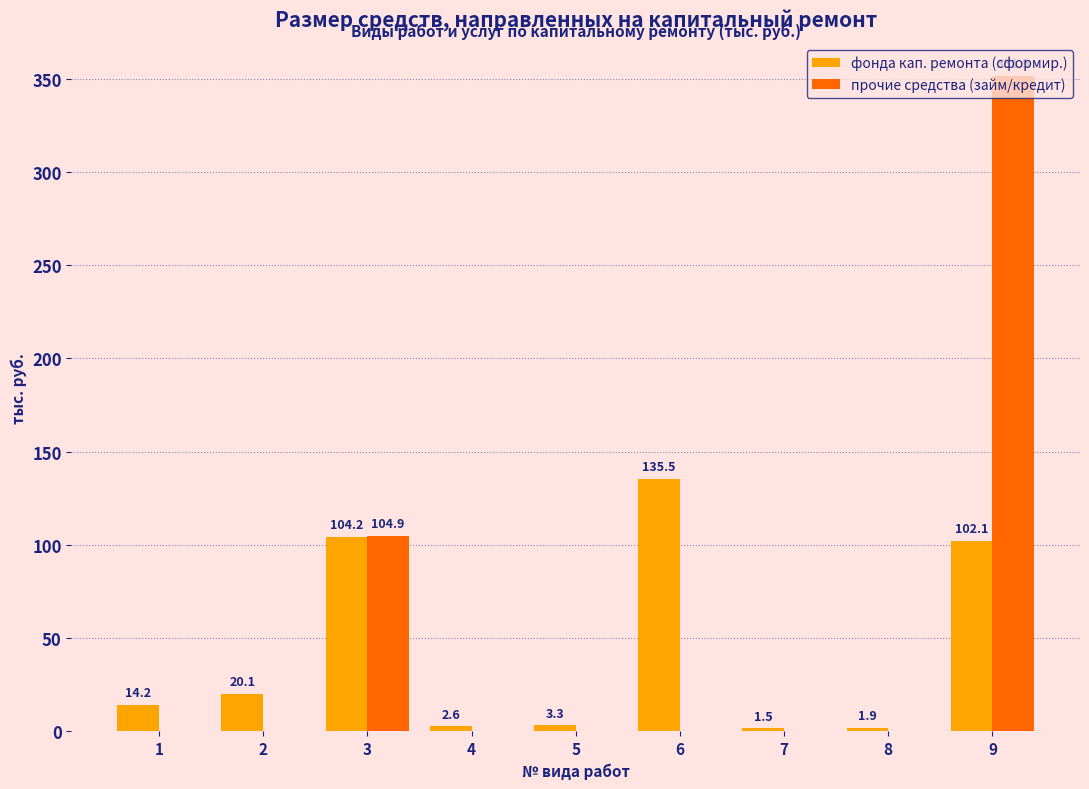

Reading left to right, extract all data points from this chart.

фонда кап. ремонта (сформир.): 14.2	20.1	104.2	2.6	3.3	135.5	1.5	1.9	102.1
прочие средства (займ/кредит): 0.0	0.0	104.9	0.0	0.0	0.0	0.0	0.0	351.5